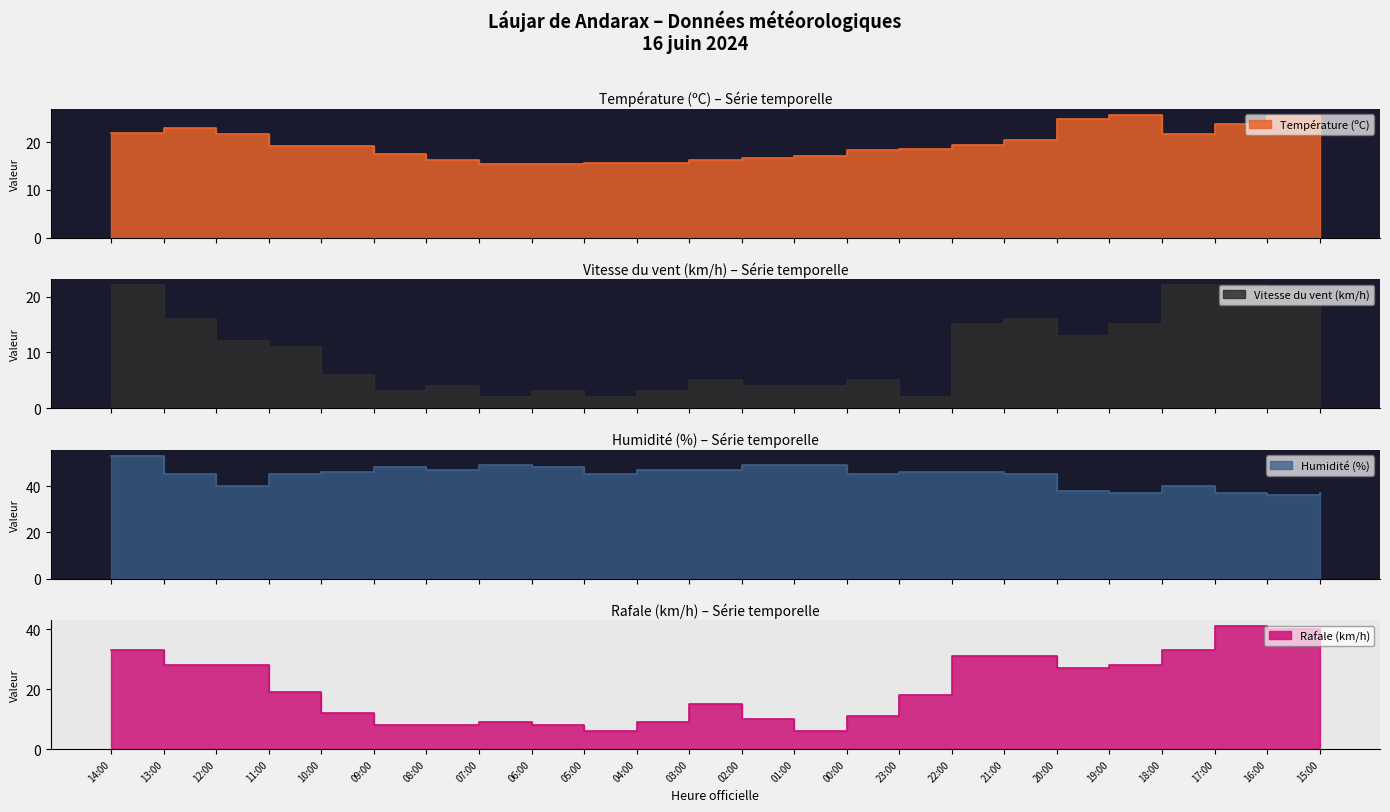

What is the difference between the highest and lowest values at 15:00?

20.0